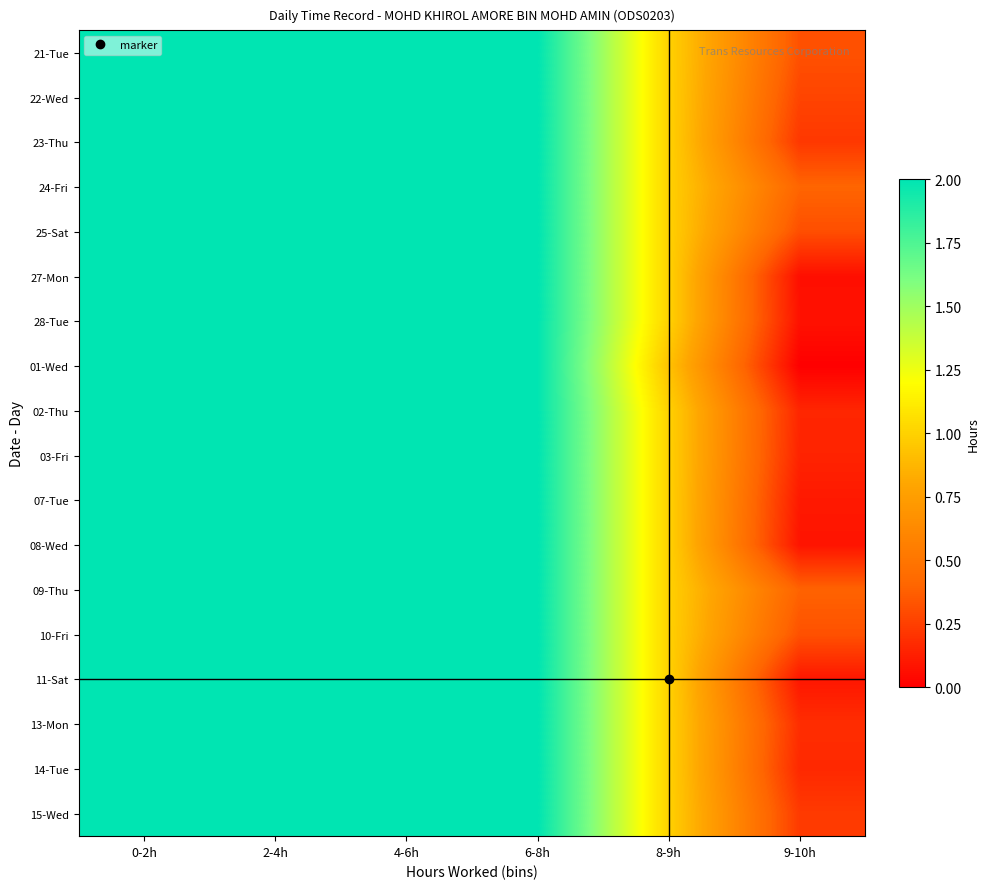

Between 0-2h and 2-4h, which is larger?

0-2h